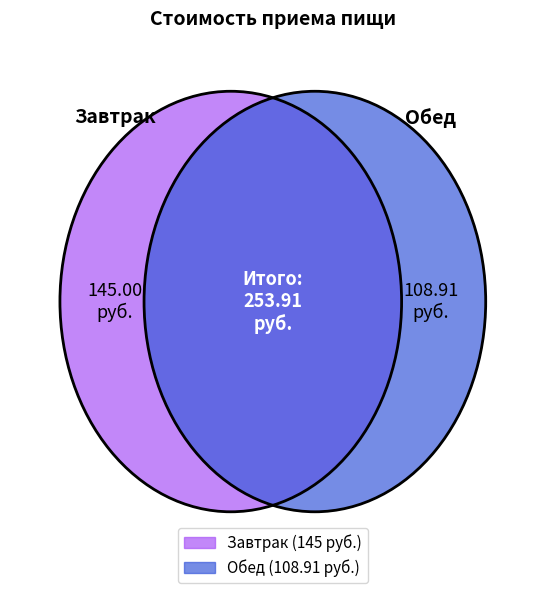

Which slice is the largest?

Завтрак